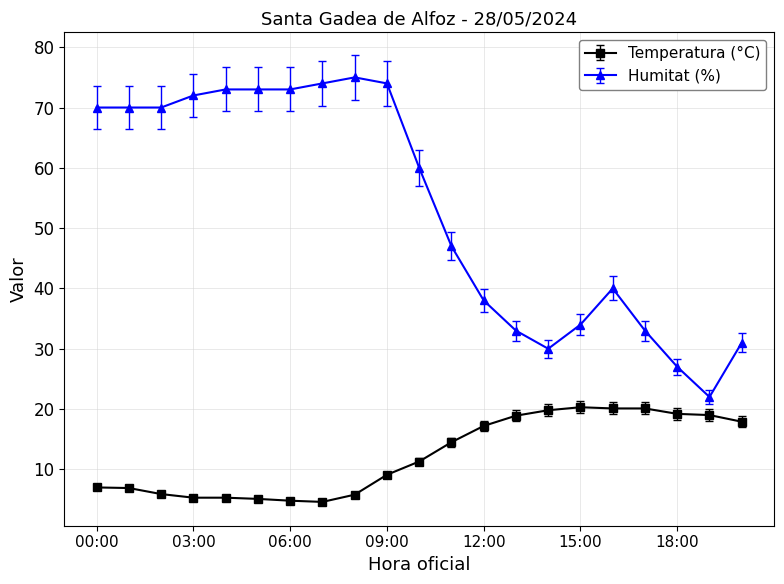

What is the sum of all Humitat (%) values?

1119.0